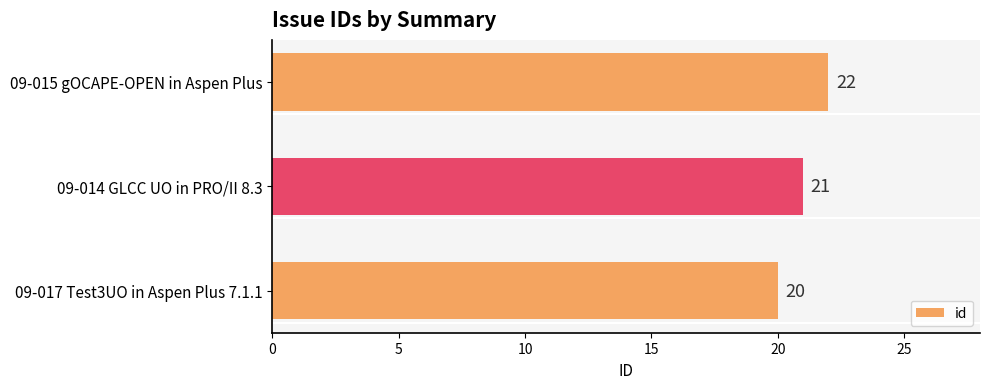

How many distinct data groups are displayed?

1